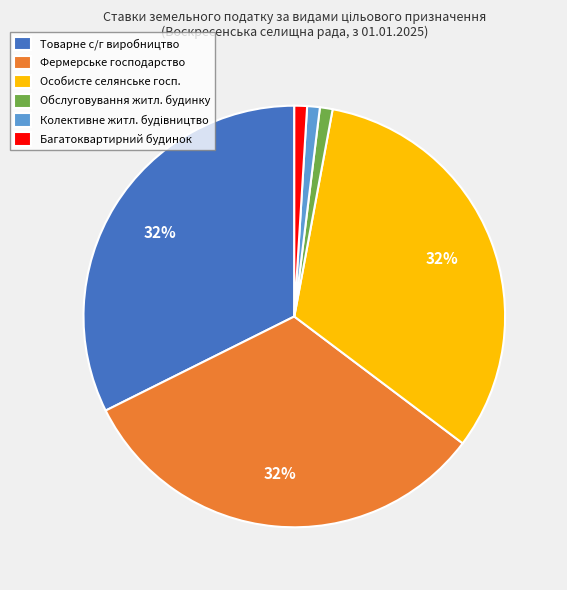

Does any single category account for the majority?

No